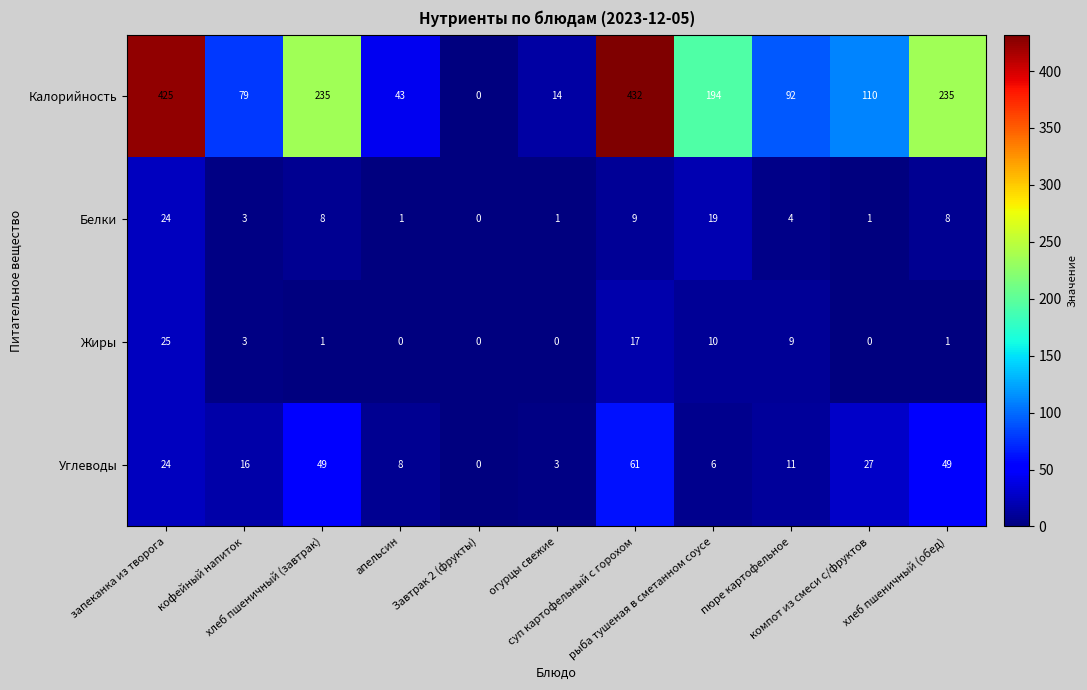

What is the highest value of the Жиры series?

25